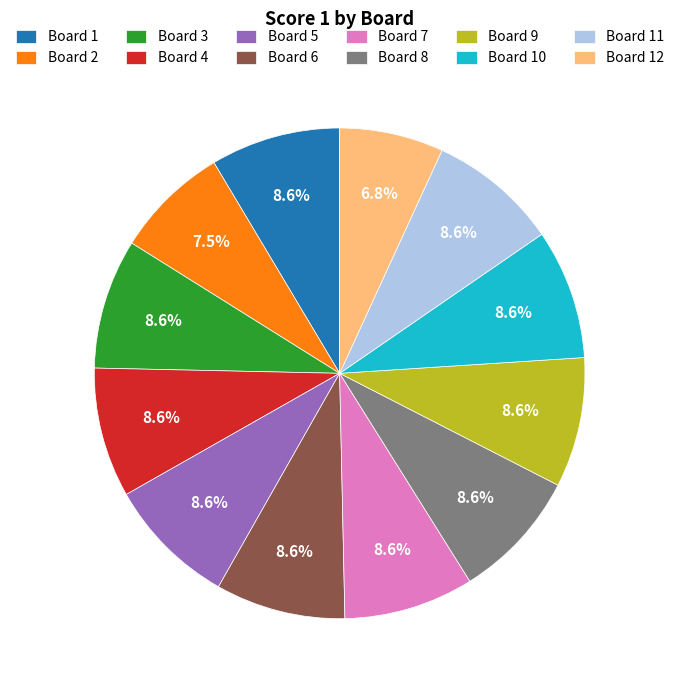

What percentage is NOT represented by Board 3?

91.4%